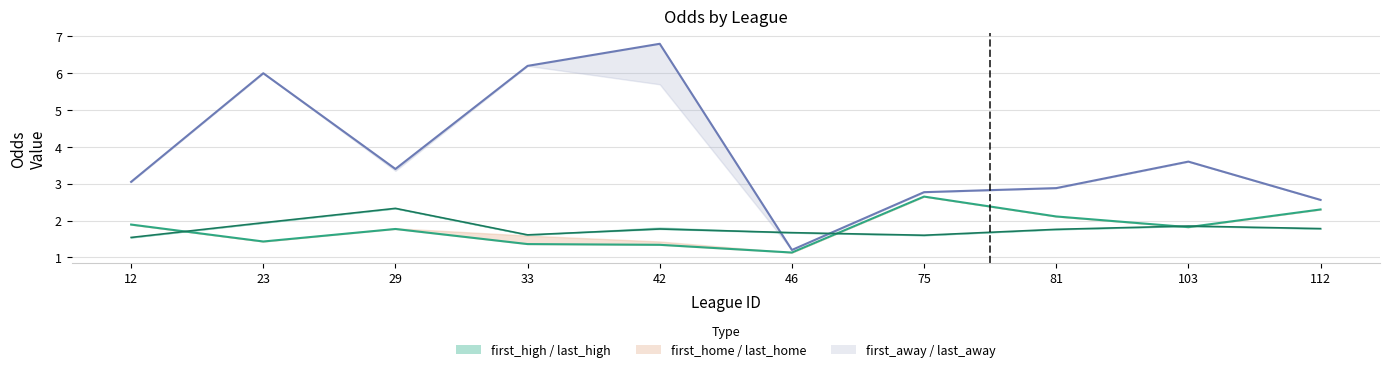

What value does the last_home series have at 46?

1.1